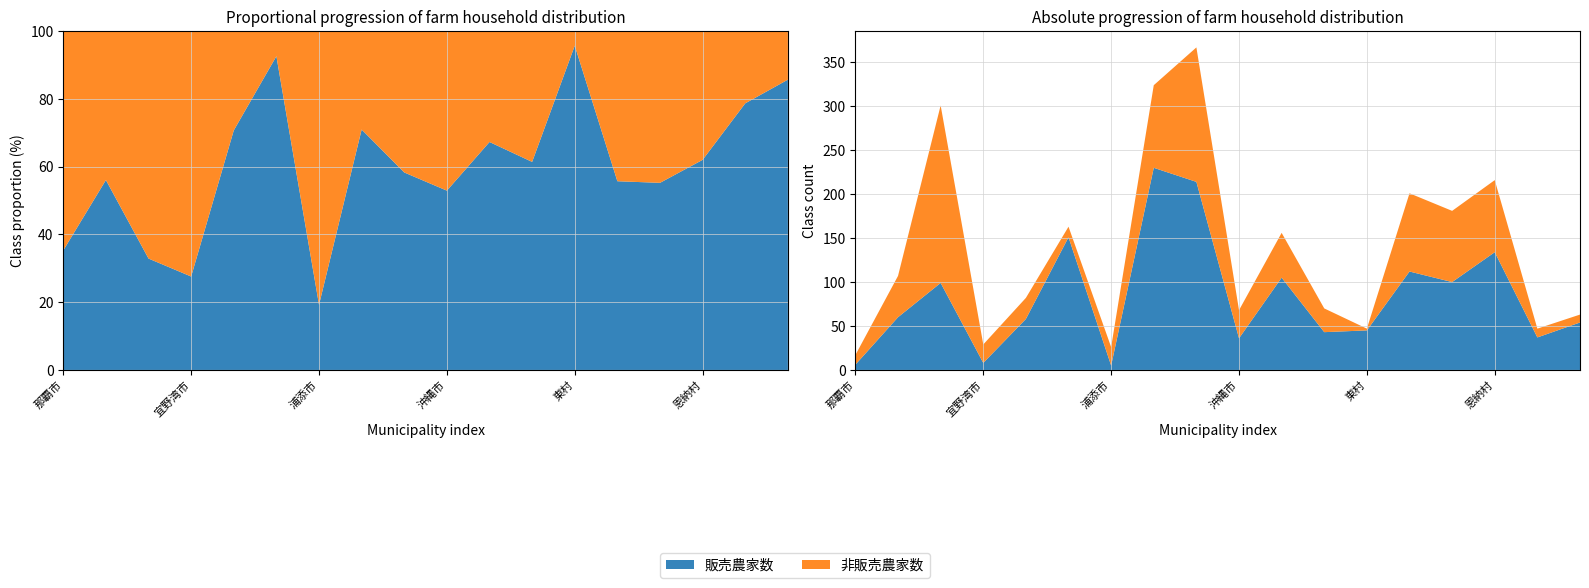

Reading left to right, list all the values displayed in this chart.

総農家数: 17	107	301	29	82	163	26	324	367	68	156	70	47	201	181	216	47	63
販売農家数: 6	60	99	8	58	151	5	230	214	36	105	43	45	112	100	134	37	54